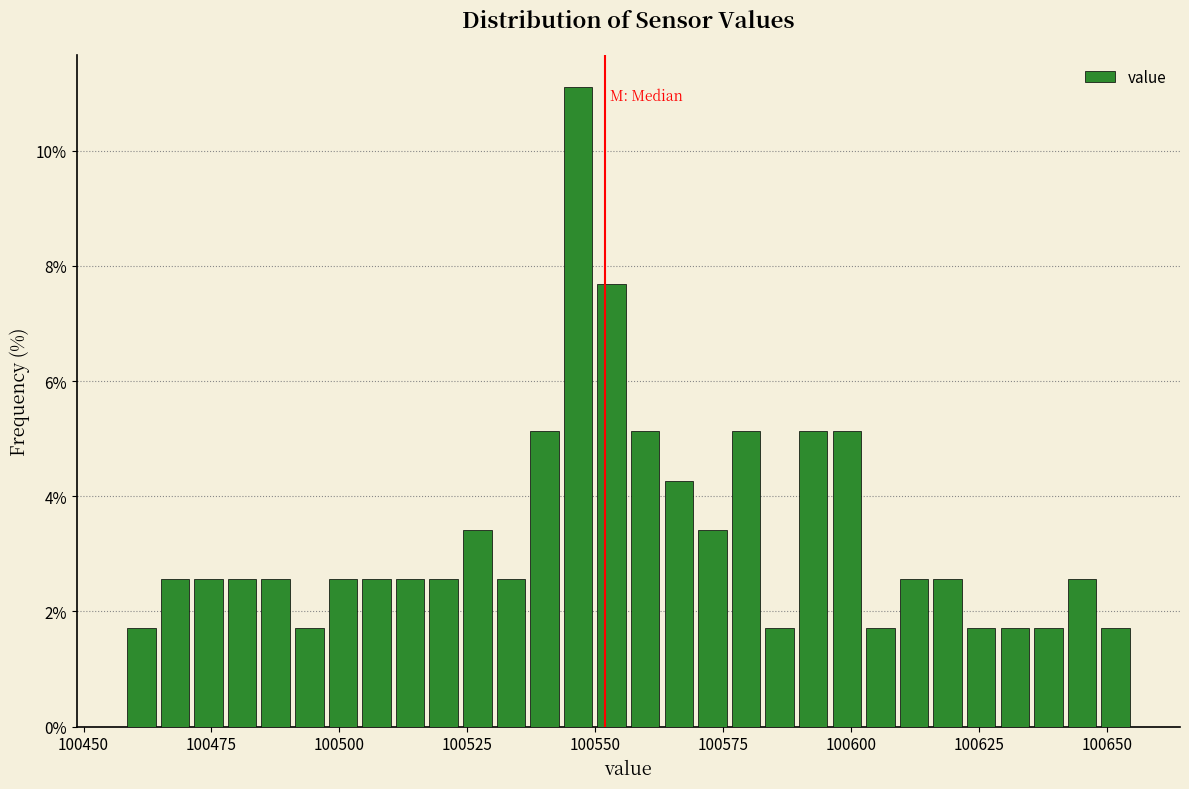

Around what value on the x-axis is the tallest bar? Give the approximate position of its centre, as read against the axis.

100545